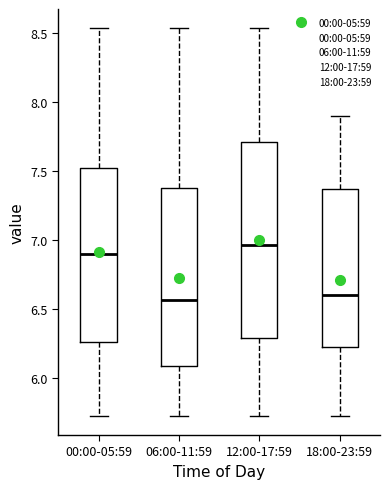

Reading left to right, read every box against the y-axis: the position of its median line, the range the box covers, and the ends of its whiskers. The values are not printed on the chart, so give them approximately, as read against the axis.

00:00-05:59: median 6.90, box 6.25 to 7.50, whiskers 5.75 to 8.55
06:00-11:59: median 6.55, box 6.10 to 7.40, whiskers 5.75 to 8.55
12:00-17:59: median 6.95, box 6.30 to 7.70, whiskers 5.75 to 8.55
18:00-23:59: median 6.60, box 6.25 to 7.35, whiskers 5.75 to 7.90